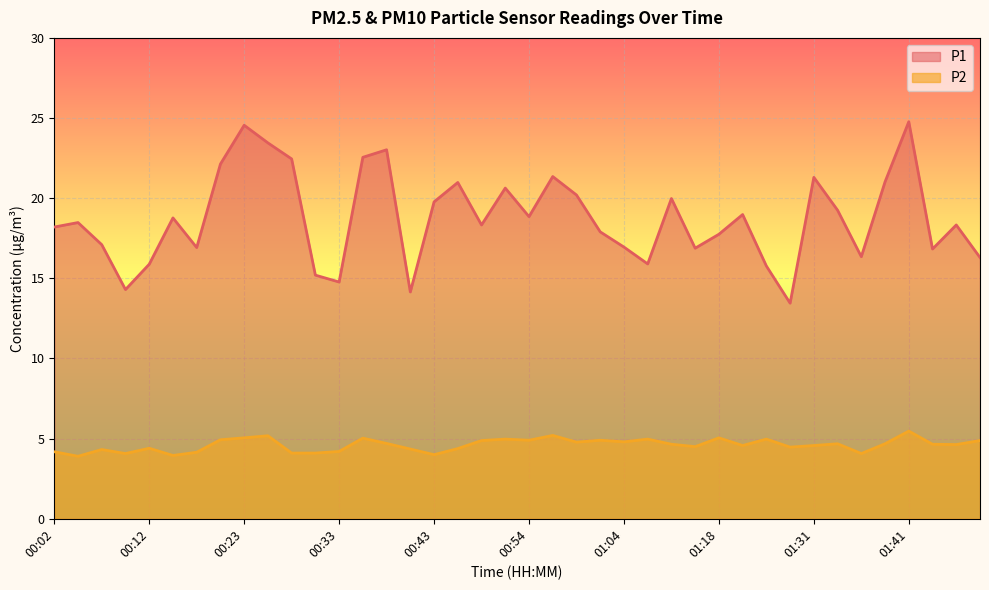

Reading left to right, extract all data points from this chart.

P1: 18.2	18.5	17.1	14.3	15.9	18.8	16.9	22.1	24.6	23.4	22.4	15.2	14.8	22.6	23.0	14.2	19.8	21.0	18.3	20.6	18.9	21.4	20.2	17.9	16.9	15.9	20.0	16.9	17.8	19.0	15.8	13.4	21.3	19.2	16.4	21.0	24.8	16.8	18.3	16.3
P2: 4.2	3.9	4.3	4.1	4.4	4.0	4.2	4.9	5.0	5.2	4.1	4.1	4.2	5.0	4.7	4.3	4.0	4.4	4.9	5.0	4.9	5.2	4.8	4.9	4.8	5.0	4.7	4.5	5.0	4.6	5.0	4.5	4.6	4.7	4.1	4.7	5.5	4.7	4.6	4.9